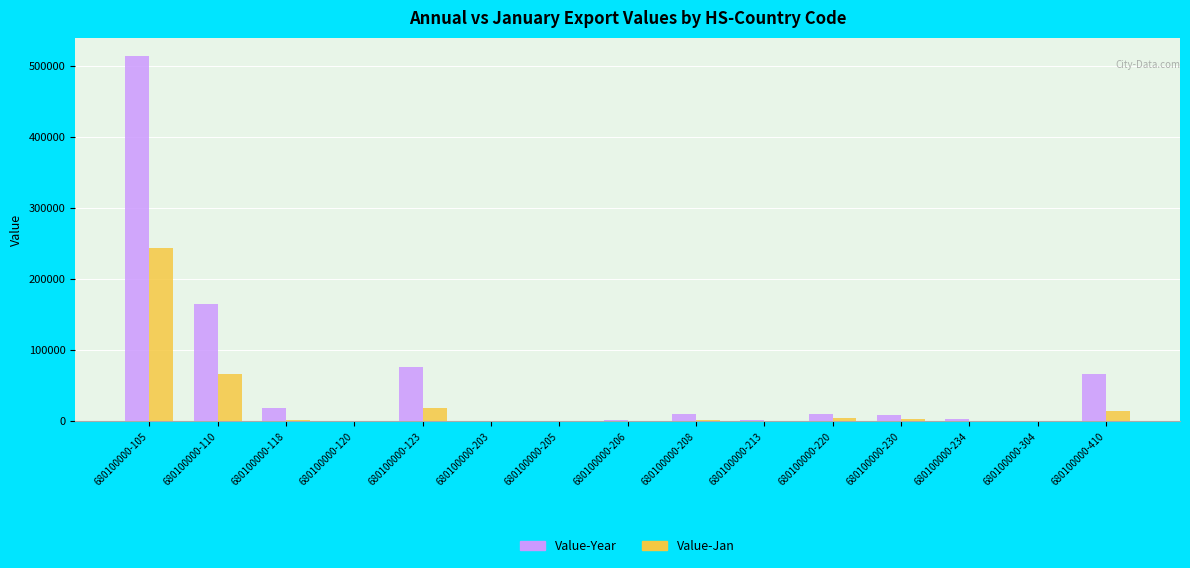

Which series has the widest spread of values?

Value-Year